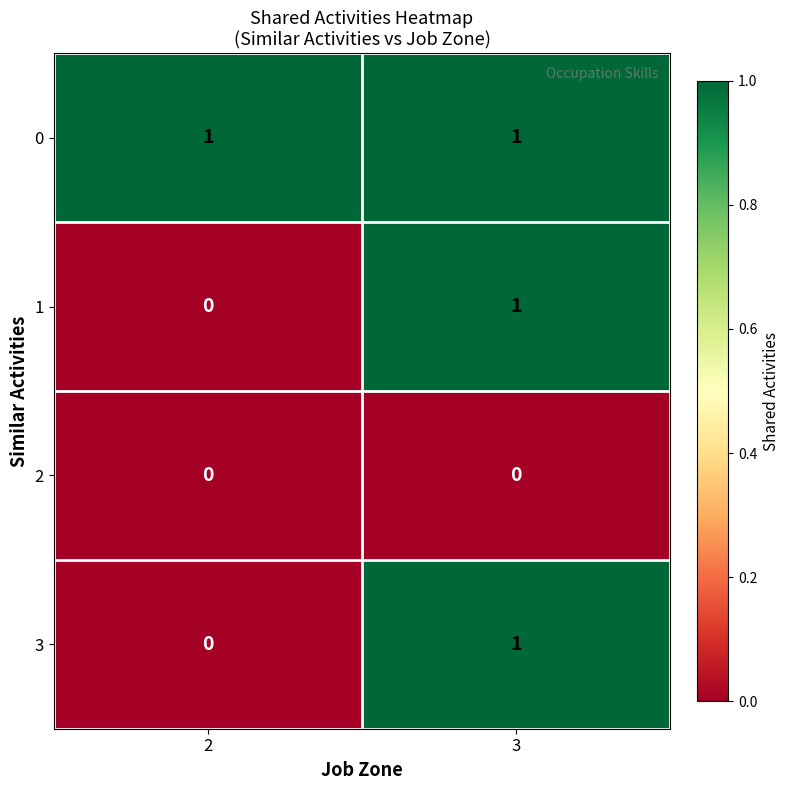

Which series has the largest total across all categories?

0